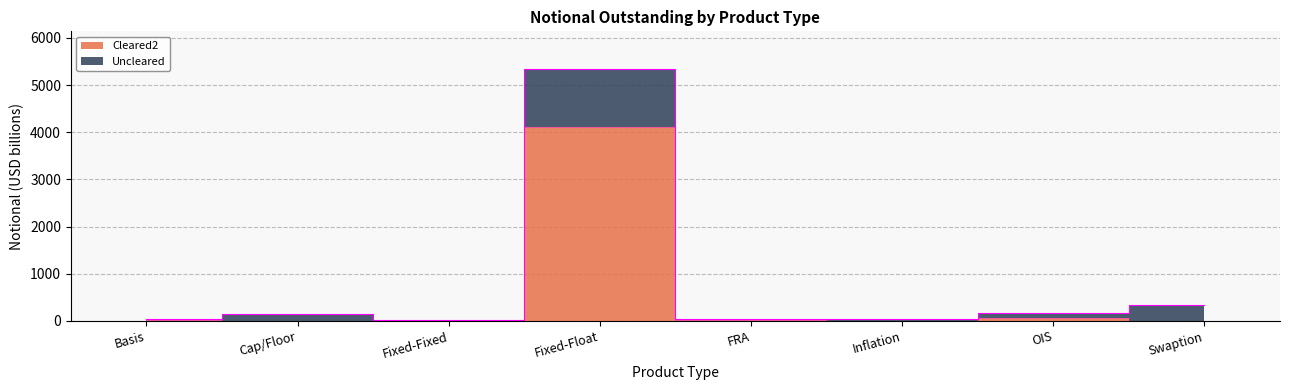

True or false: there are more than 2 points higher than both neighbors.

False